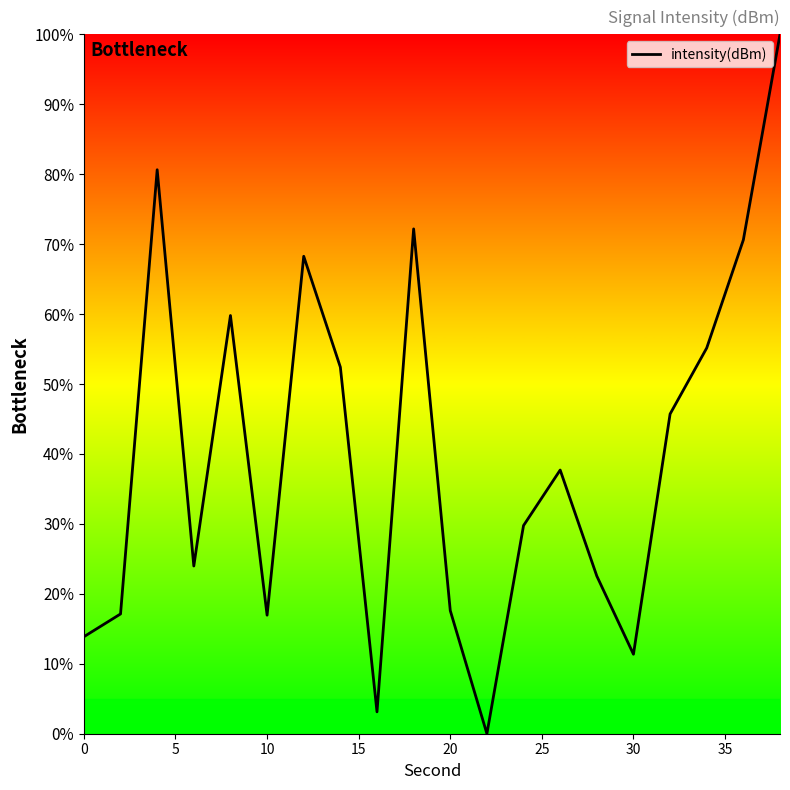

What is the difference between the maximum and minimum values?

100.0